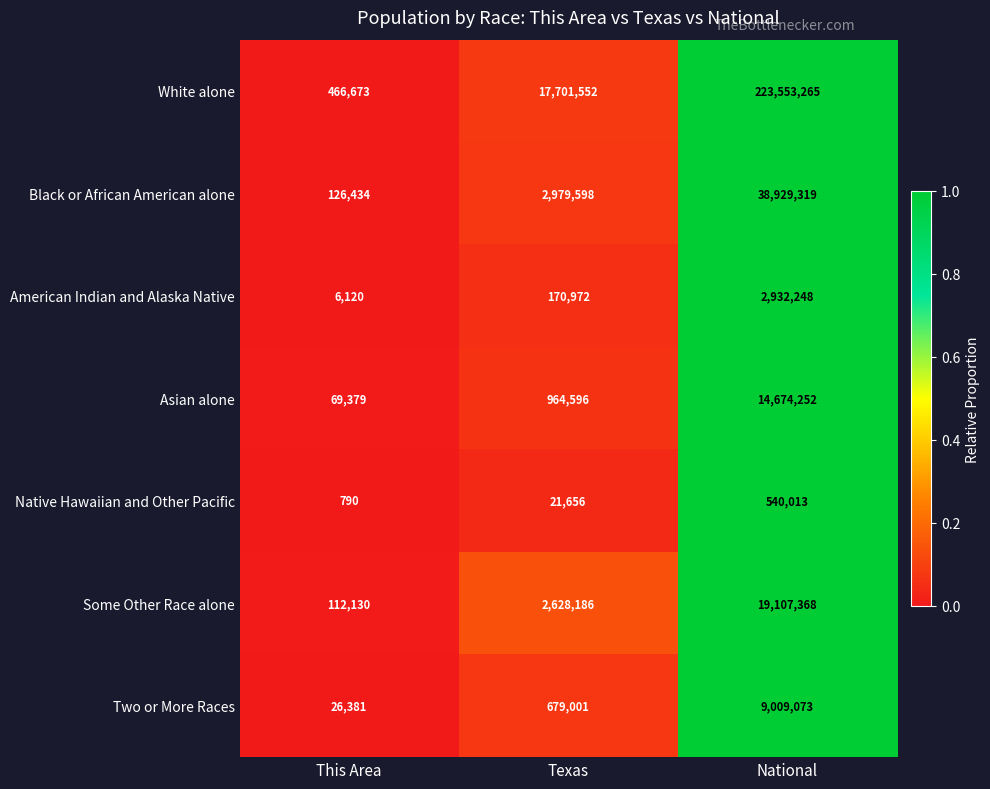

Is it true that Native Hawaiian and Other Pacific equals 1274 at This Area?

False